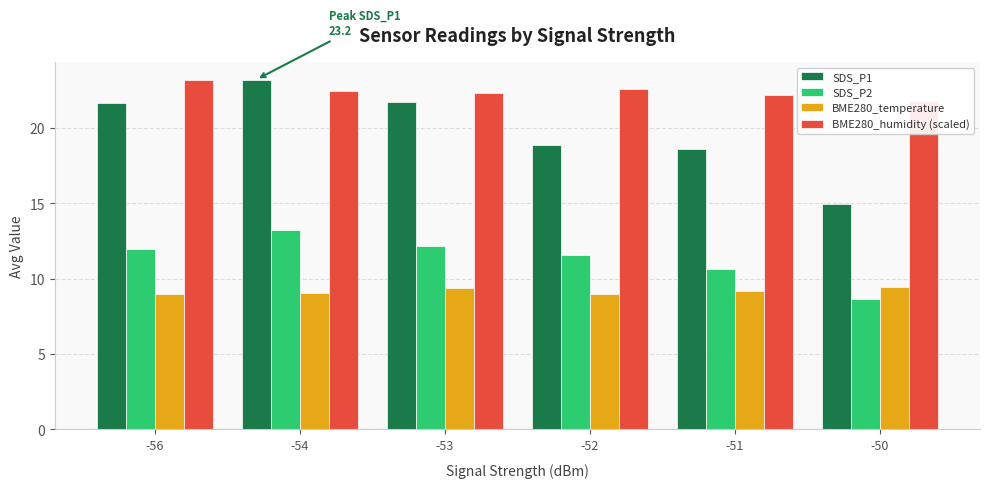

Which has a higher value, -56 or -53?

-53